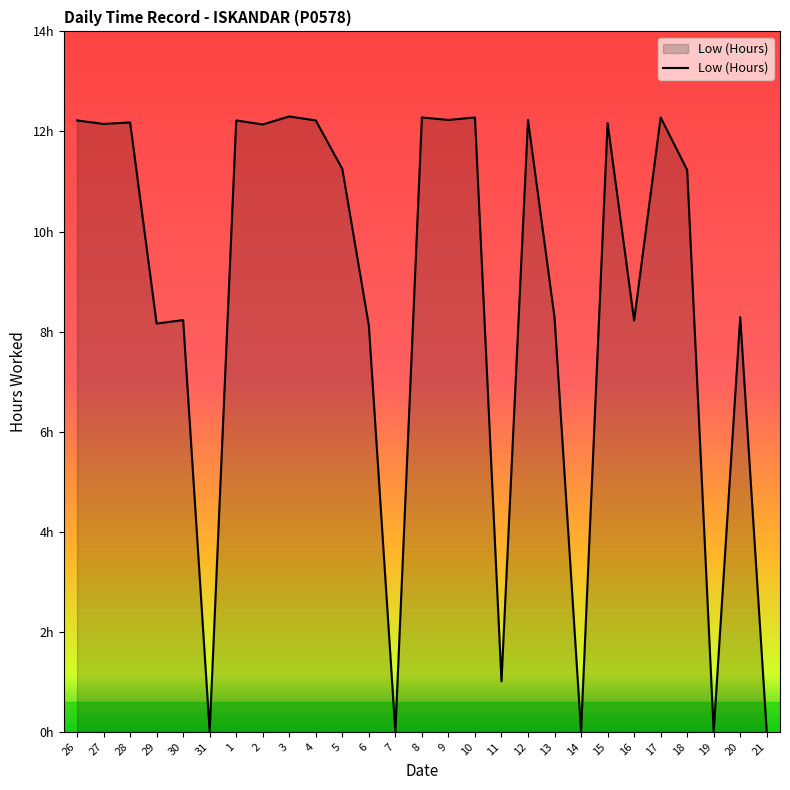

What is the difference between the values at 7 and 17?

12.3